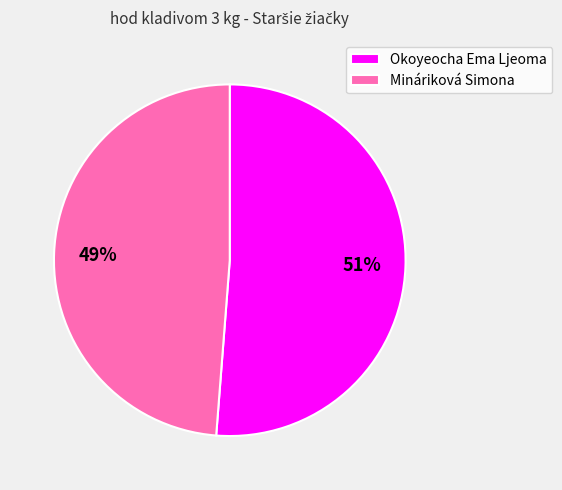

What percentage is the Mináriková Simona slice, to the nearest percent?

49%